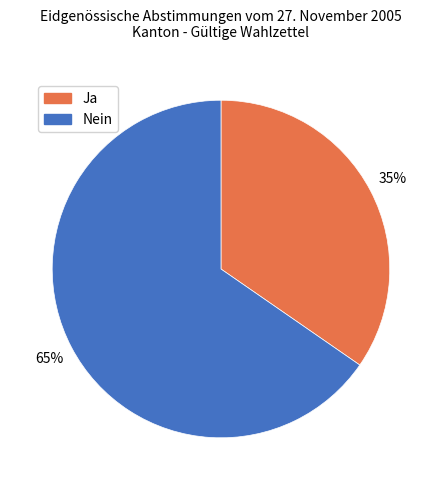

The Nein slice represents 65% of the pie. True or false?

True